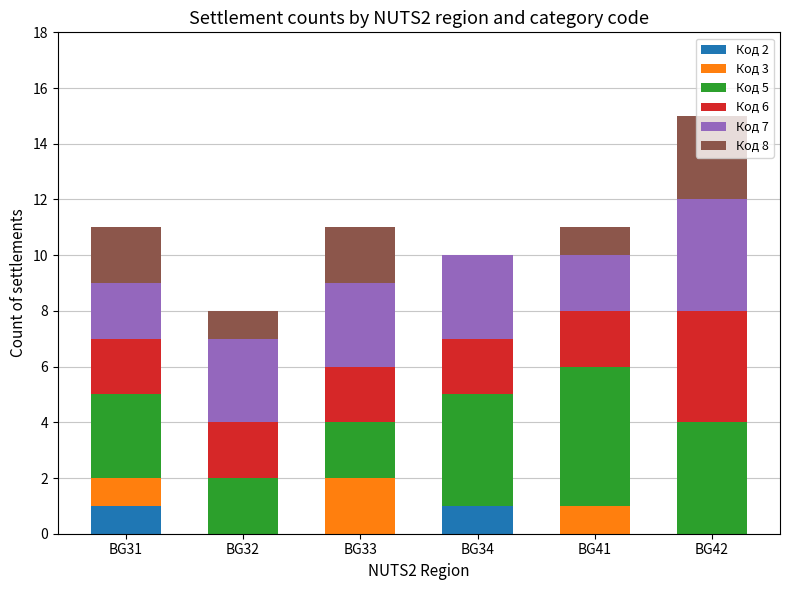

What are all the series names shown in the legend?

Код 2, Код 3, Код 5, Код 6, Код 7, Код 8